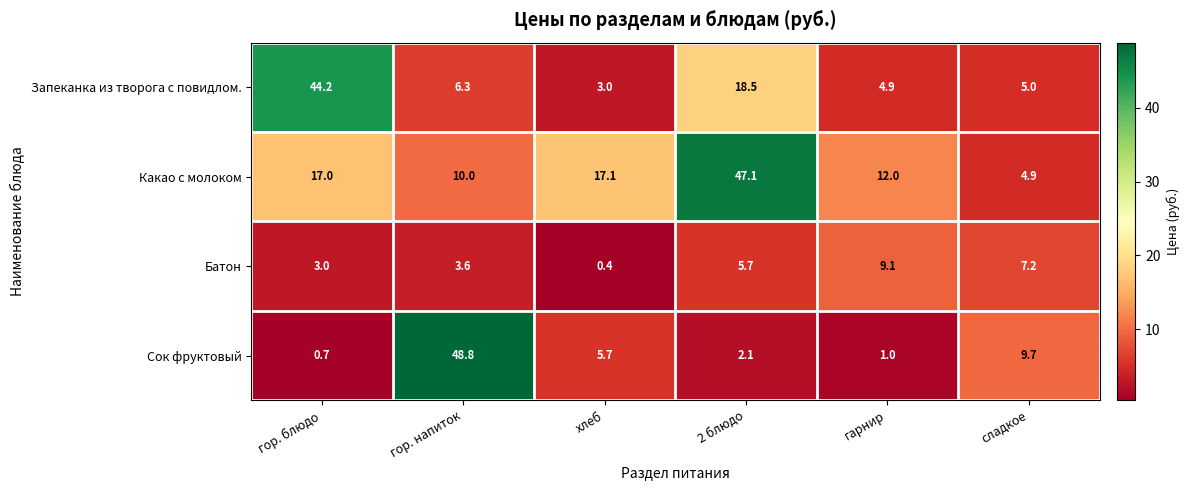

Rank the series at гор. блюдо from lowest to highest value.

Сок фруктовый, Батон, Какао с молоком, Запеканка из творога с повидлом.